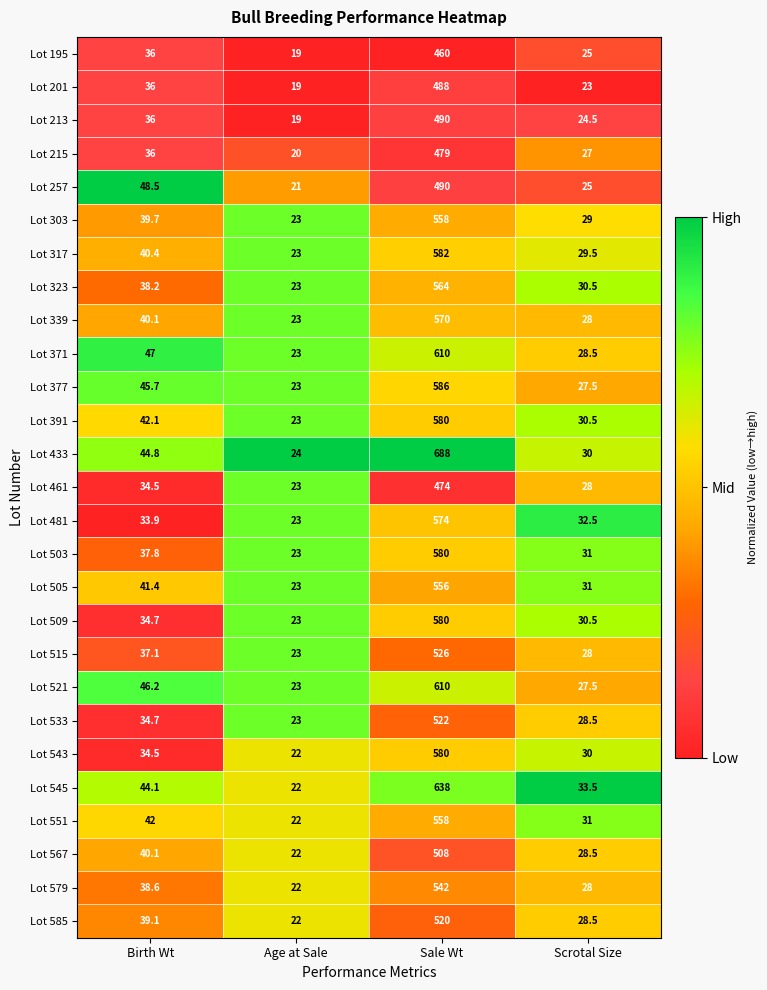

Rank the categories by Lot 521 value from lowest to highest.

Age at Sale, Scrotal Size, Birth Wt, Sale Wt